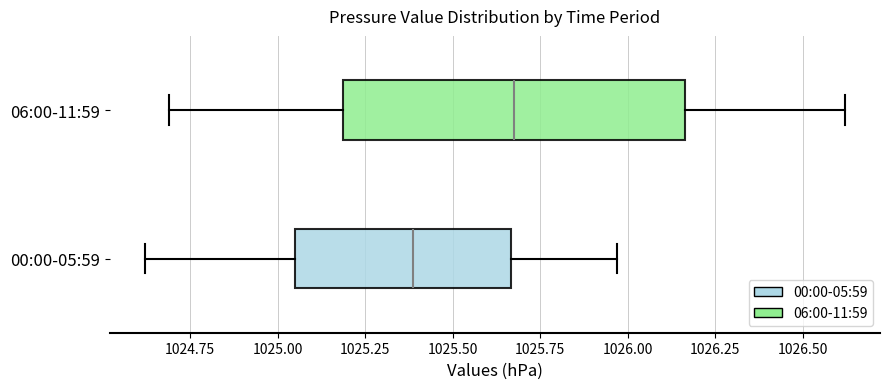

Reading bottom to top, read every box against the x-axis: the position of its median line, the range the box covers, and the ends of its whiskers. The values are not printed on the chart, so give them approximately, as read against the axis.

00:00-05:59: median 1025.40, box 1025.05 to 1025.65, whiskers 1024.60 to 1025.95
06:00-11:59: median 1025.70, box 1025.20 to 1026.15, whiskers 1024.70 to 1026.60